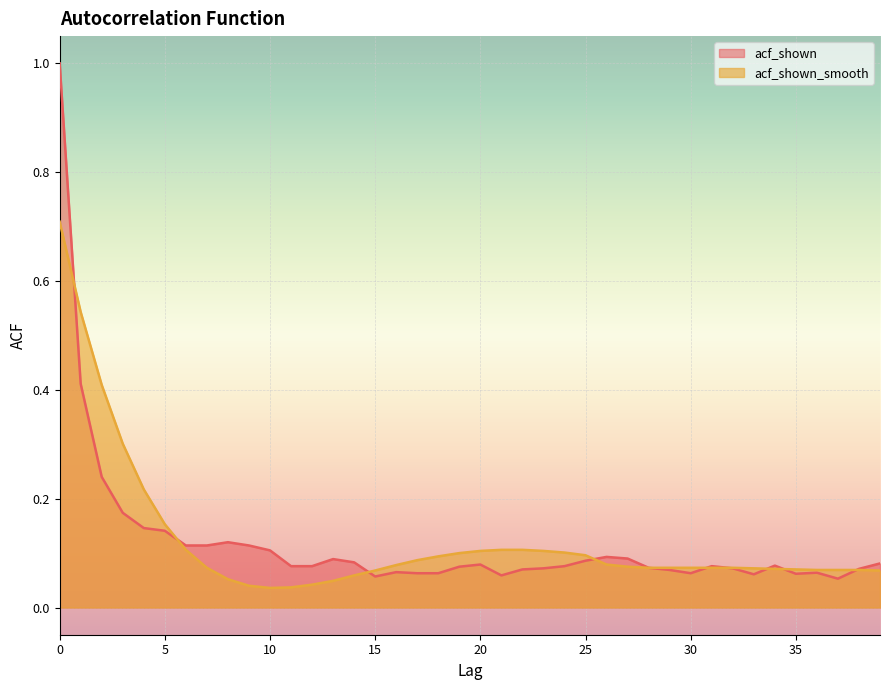

What is the sum of the acf_shown_smooth values at 16 and 2?

0.5